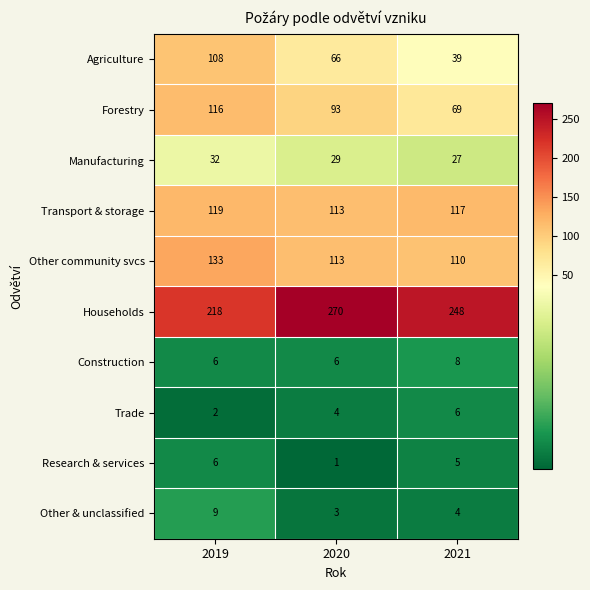

What is the sum of all Manufacturing values?

88